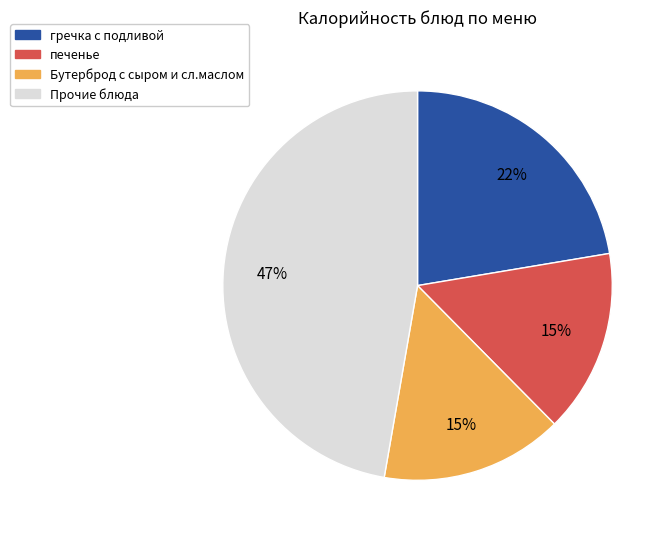

Is there a majority slice in this chart?

No